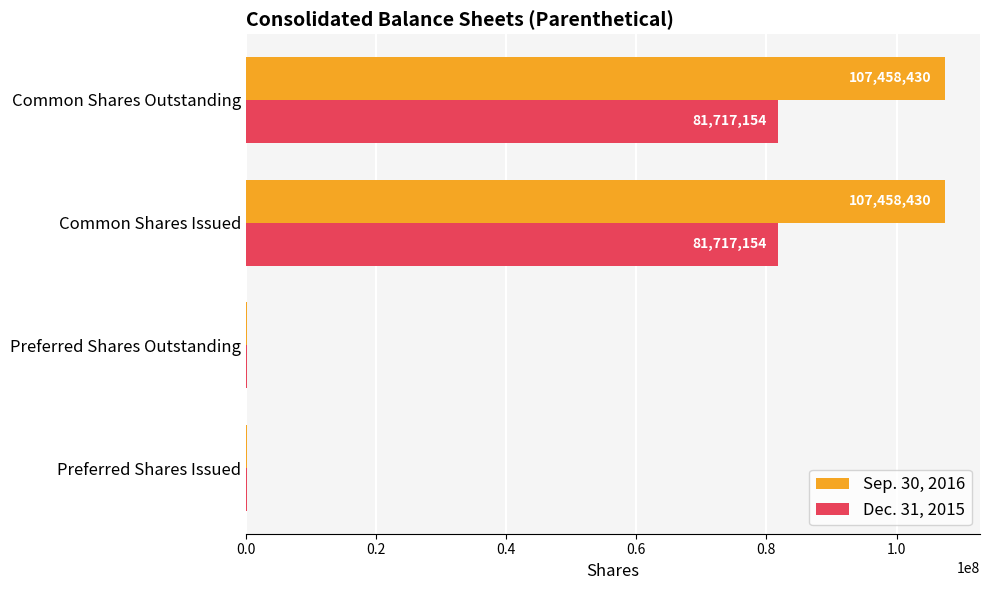

Between Preferred Shares Outstanding and Common Shares Outstanding, which series saw the biggest shift?

Sep. 30, 2016